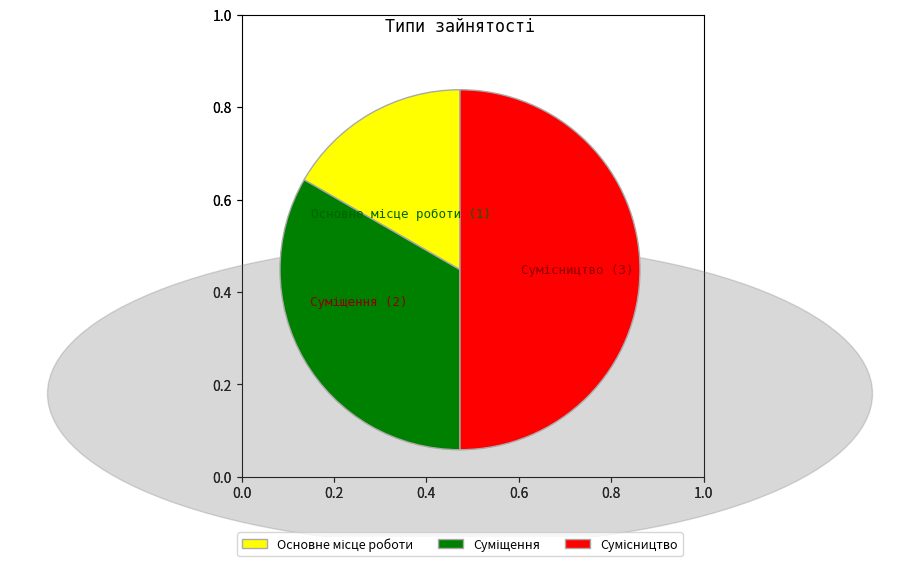

Is the sum of Основне місце роботи and Сумісництво greater than half?

Yes